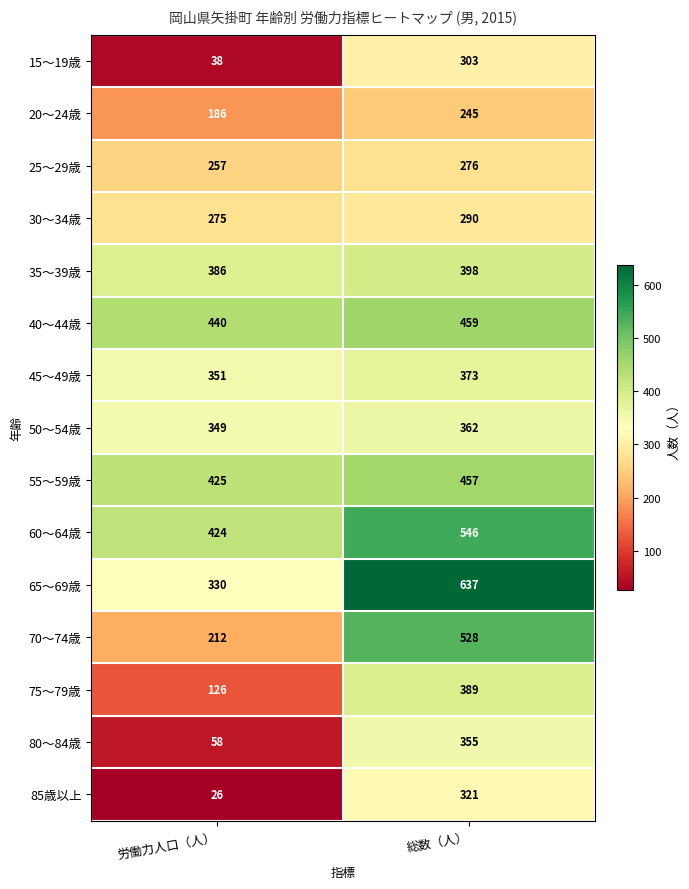

Reading left to right, what are all the values shown in this chart?

15～19歳: 労働力人口（人）=38	総数（人）=303
20～24歳: 労働力人口（人）=186	総数（人）=245
25～29歳: 労働力人口（人）=257	総数（人）=276
30～34歳: 労働力人口（人）=275	総数（人）=290
35～39歳: 労働力人口（人）=386	総数（人）=398
40～44歳: 労働力人口（人）=440	総数（人）=459
45～49歳: 労働力人口（人）=351	総数（人）=373
50～54歳: 労働力人口（人）=349	総数（人）=362
55～59歳: 労働力人口（人）=425	総数（人）=457
60～64歳: 労働力人口（人）=424	総数（人）=546
65～69歳: 労働力人口（人）=330	総数（人）=637
70～74歳: 労働力人口（人）=212	総数（人）=528
75～79歳: 労働力人口（人）=126	総数（人）=389
80～84歳: 労働力人口（人）=58	総数（人）=355
85歳以上: 労働力人口（人）=26	総数（人）=321